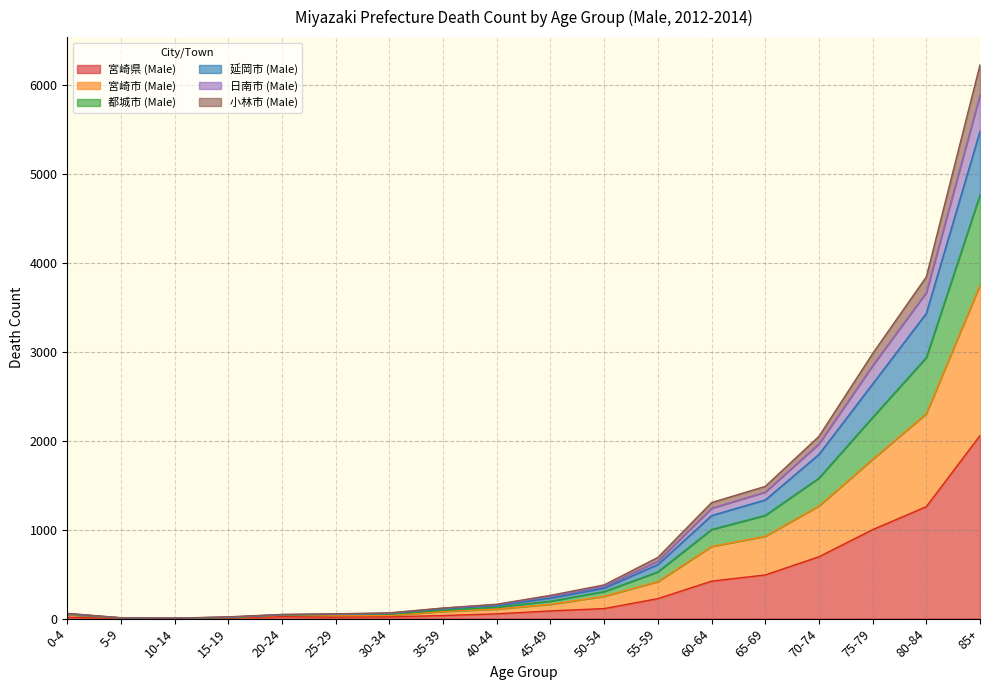

At which category is the sum across all series the highest?

85+